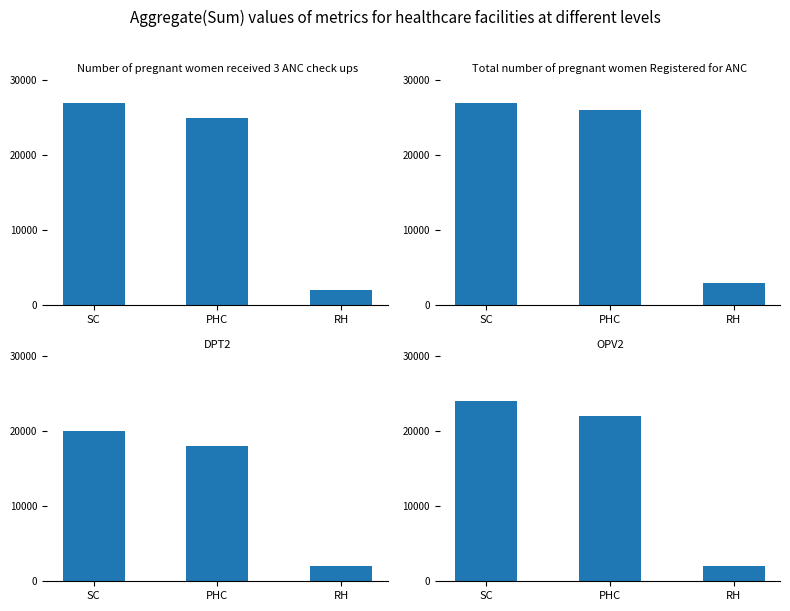

At RH, list the series in order from smallest to largest.

Number of pregnant women received 3 ANC check ups, DPT2, OPV2, Total number of pregnant women Registered for ANC